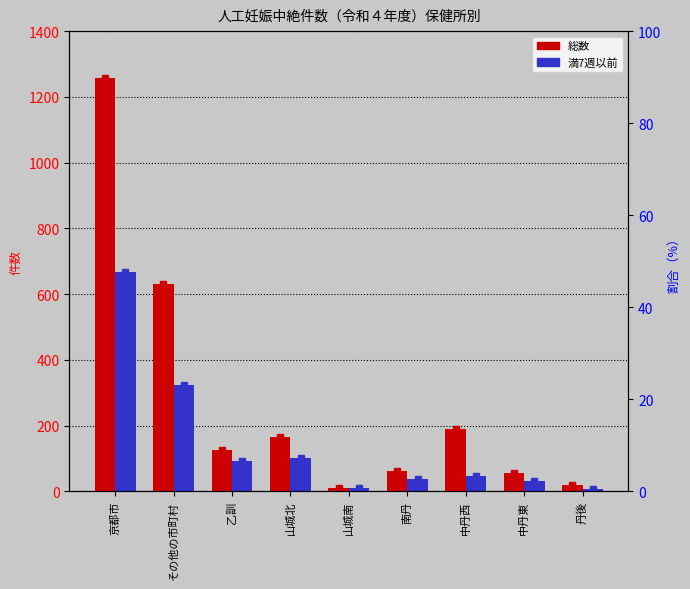

What is the spread (max minus min) of values at 南丹?

26